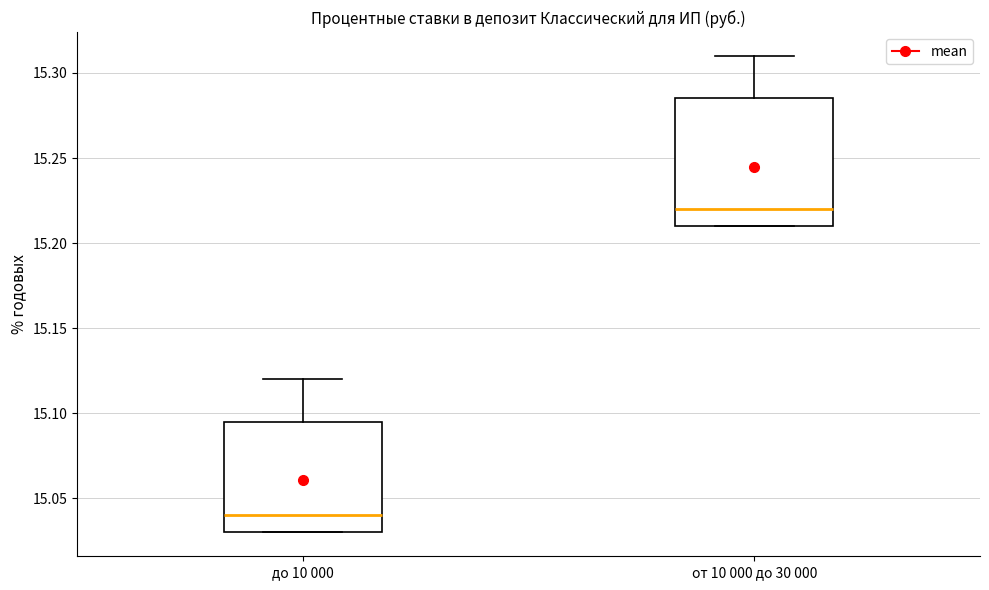

Which box is the tallest, from its lower edge to its upper edge?

от 10 000 до 30 000